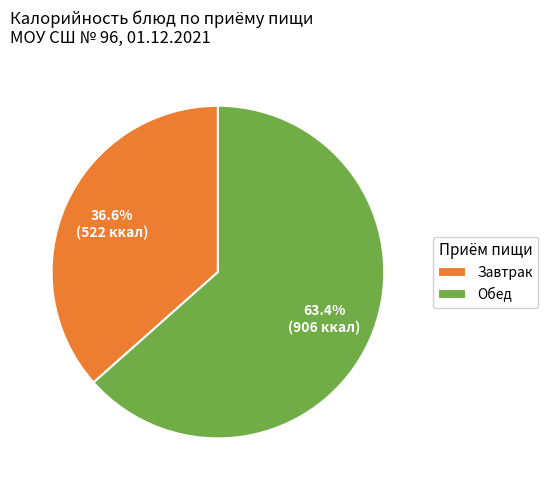

Count the number of slices in the pie.

2